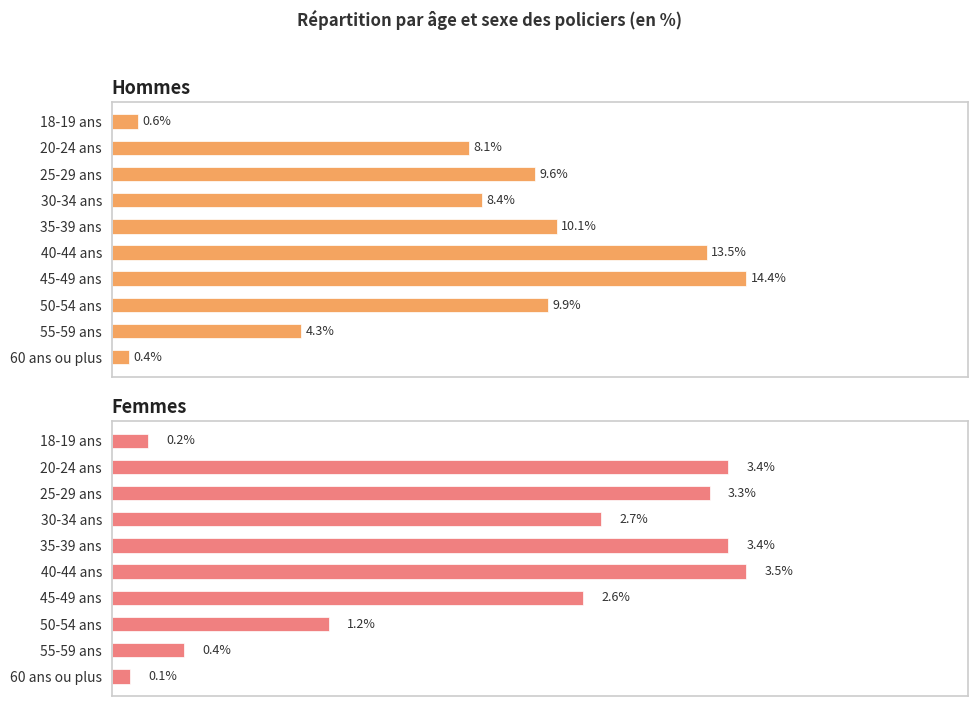

Rank the series by their average value, from lowest to highest.

Femmes, Hommes